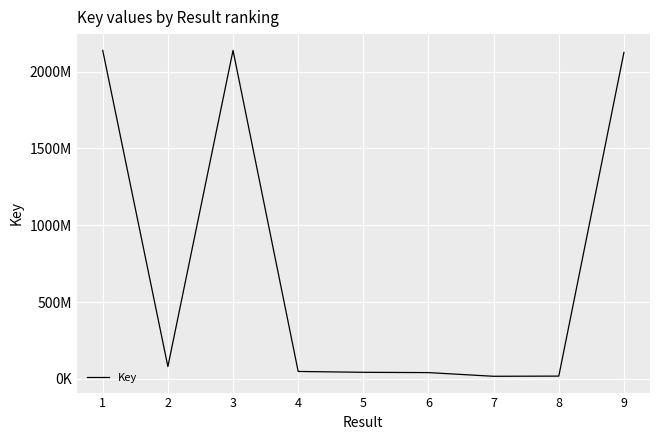

Approximately how many times larger is the value at 5 compared to 2?

0.5